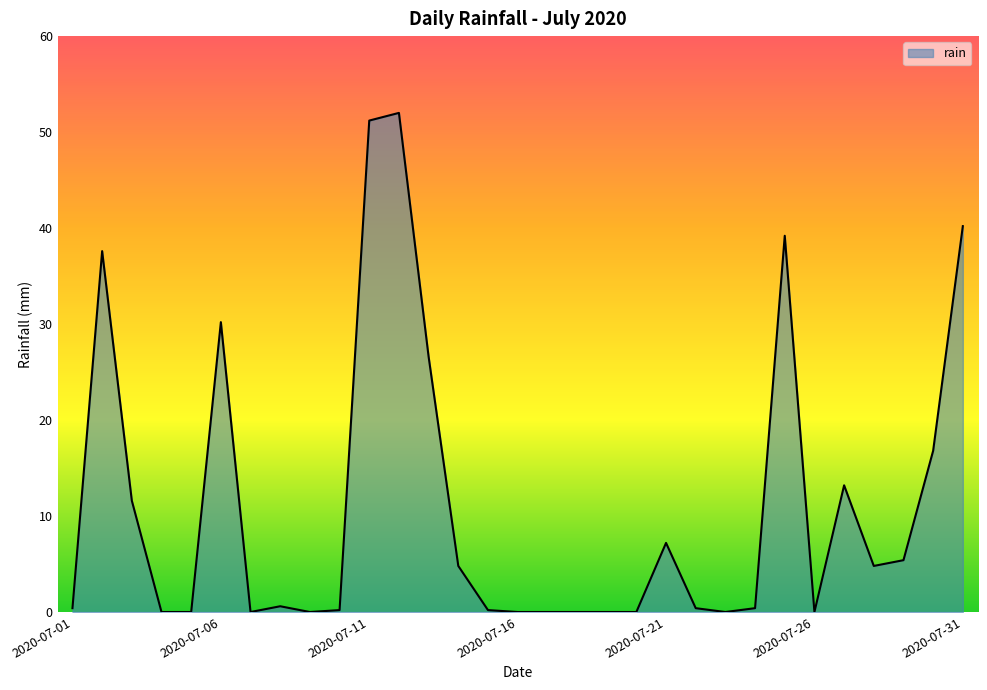

What is the greatest value displayed?

52.0